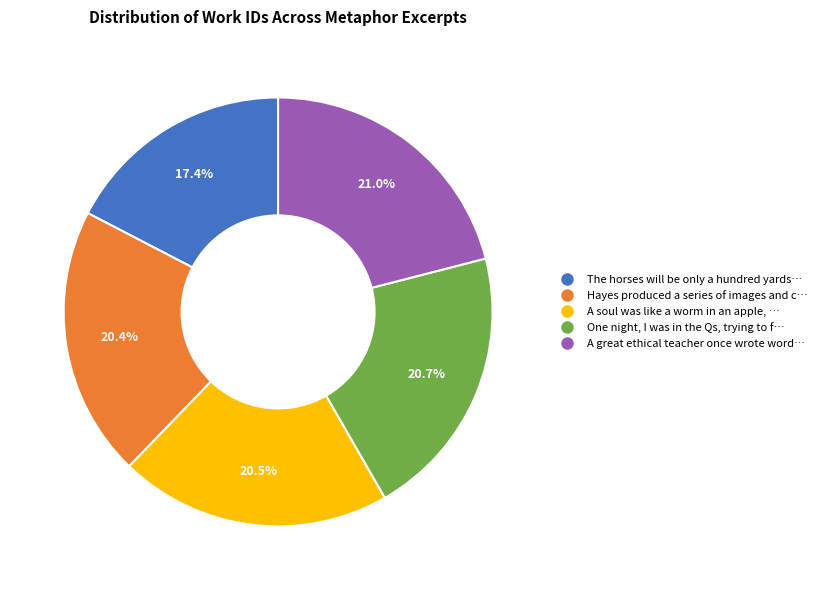

How many segments does this pie chart have?

5